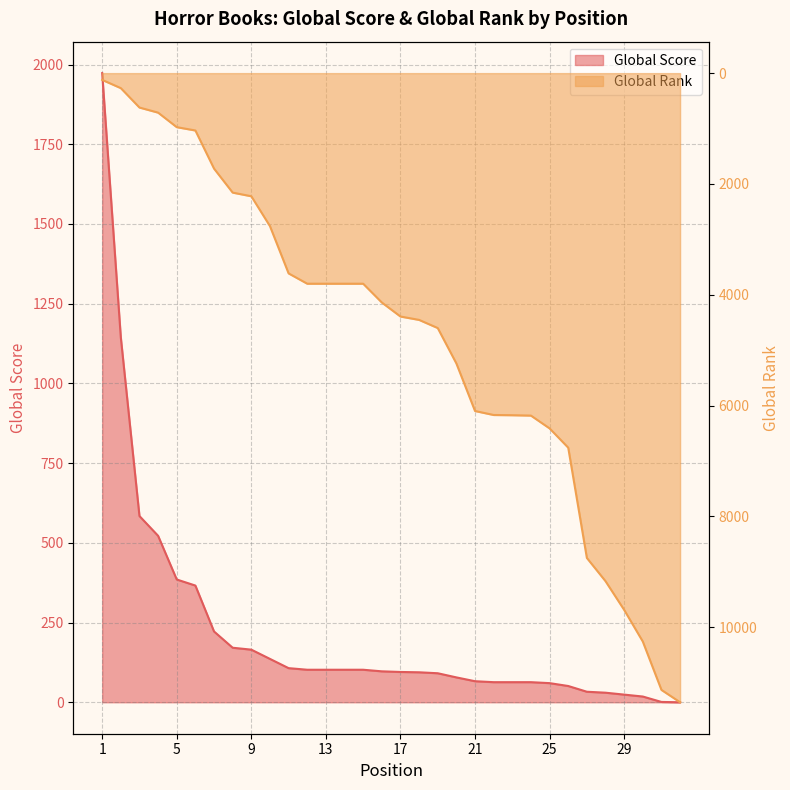

Which series has the largest total across all categories?

Global Rank